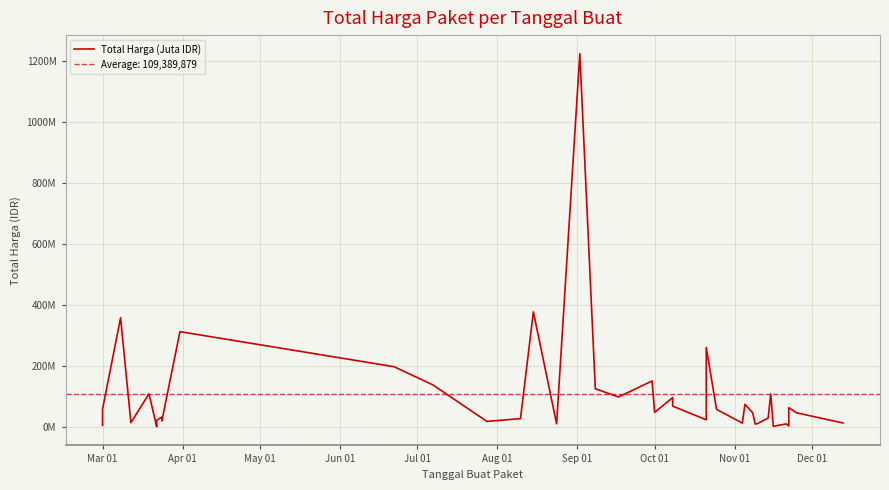

Is it true that the value at Oct 01 is 34132505?

True